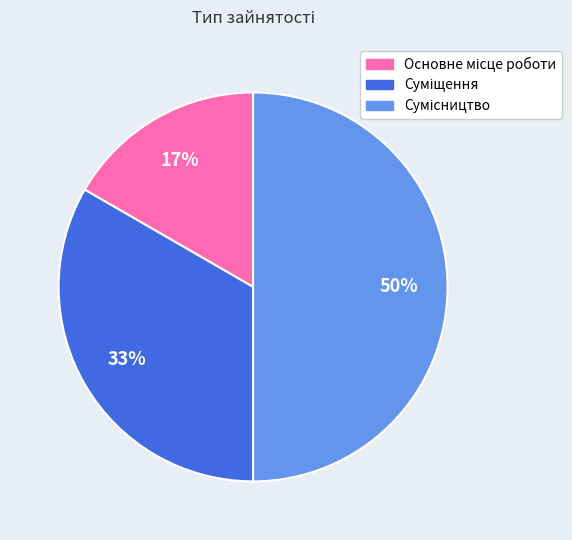

To the nearest percent, what is the difference between the largest and smallest slice percentages?

33%